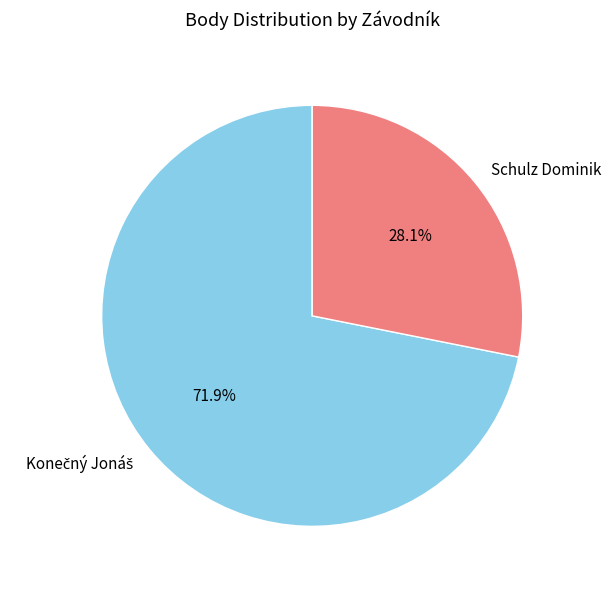

Which slice is the smallest?

Schulz Dominik